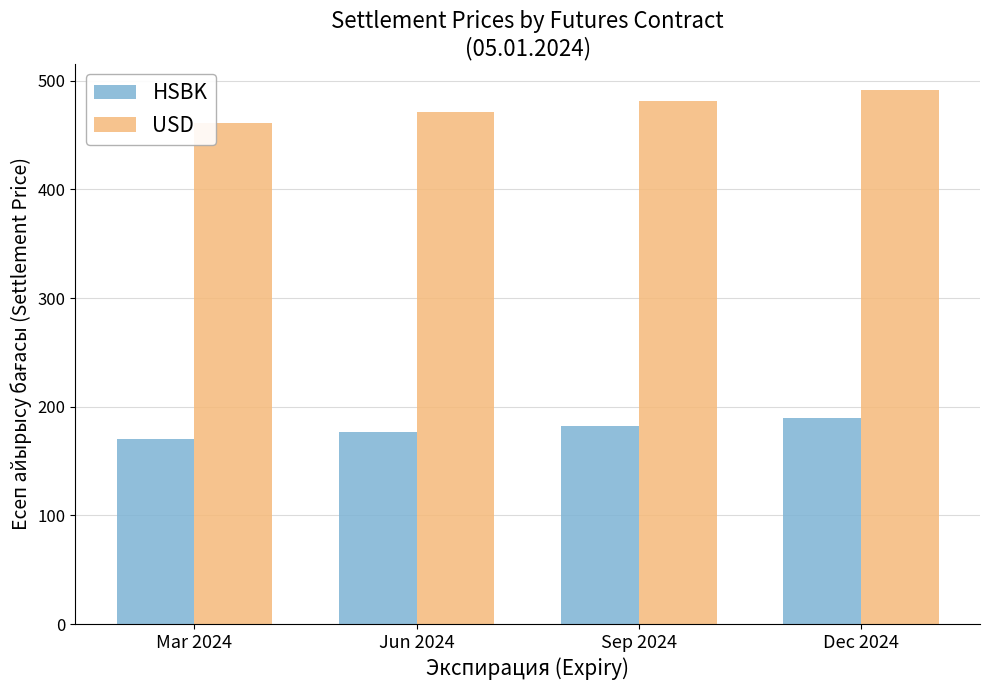

How many series are shown in this chart?

2